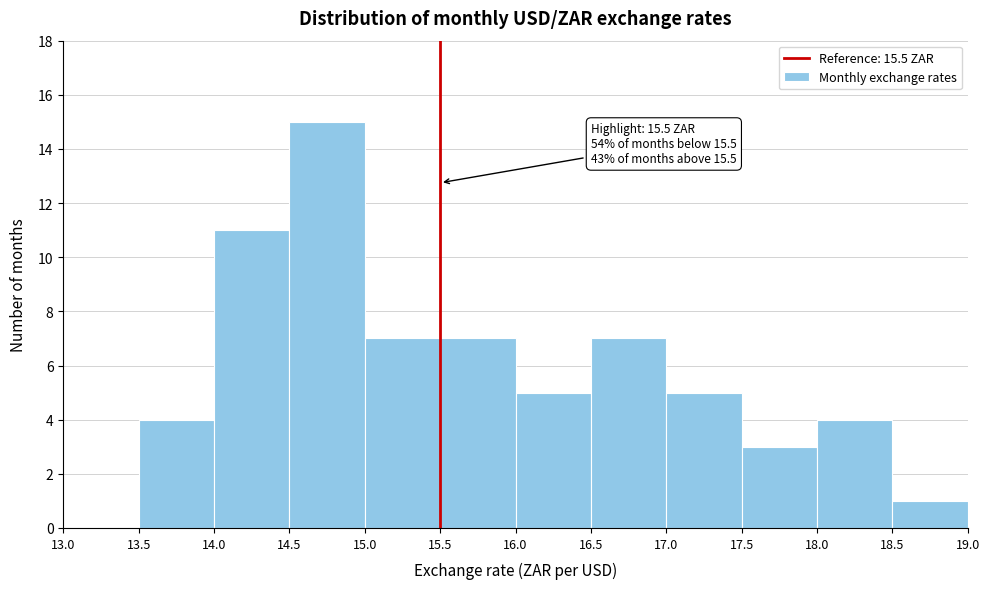

Which range on the x-axis has the tallest bar?

14.5 to 15.0